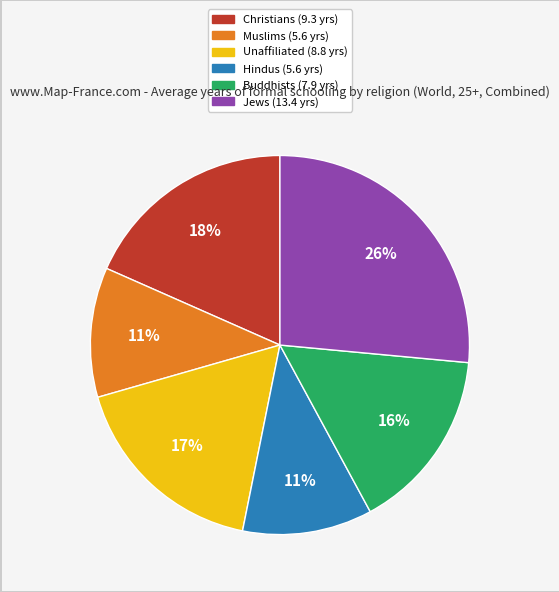

Combined, do Jews and Hindus account for over 50%?

No